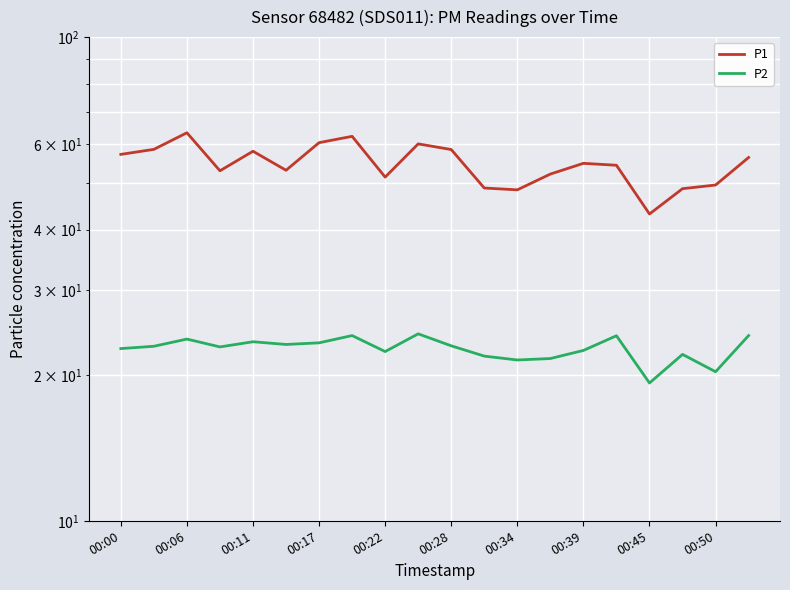

How many values in the P1 series are below 54?

9